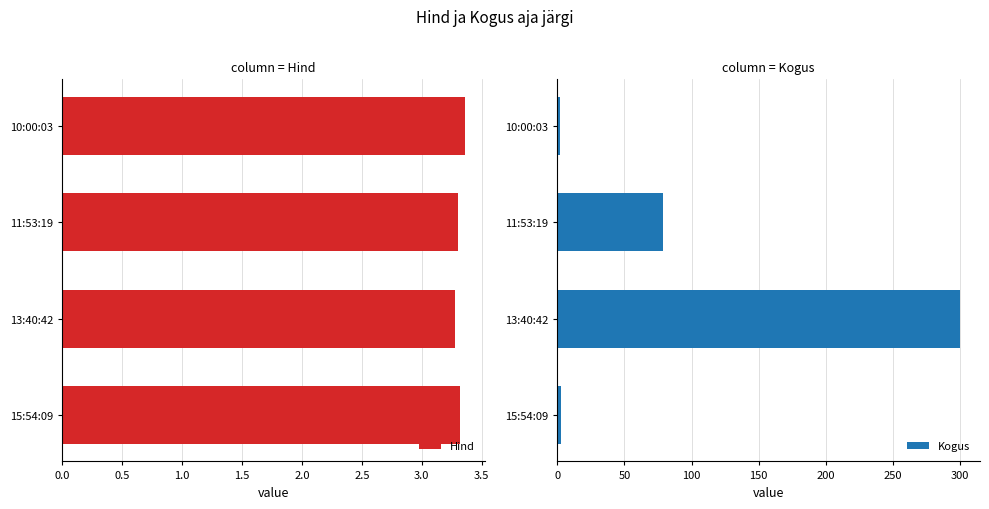

The Hind series shows 1.7 at 13:40:42. True or false?

False